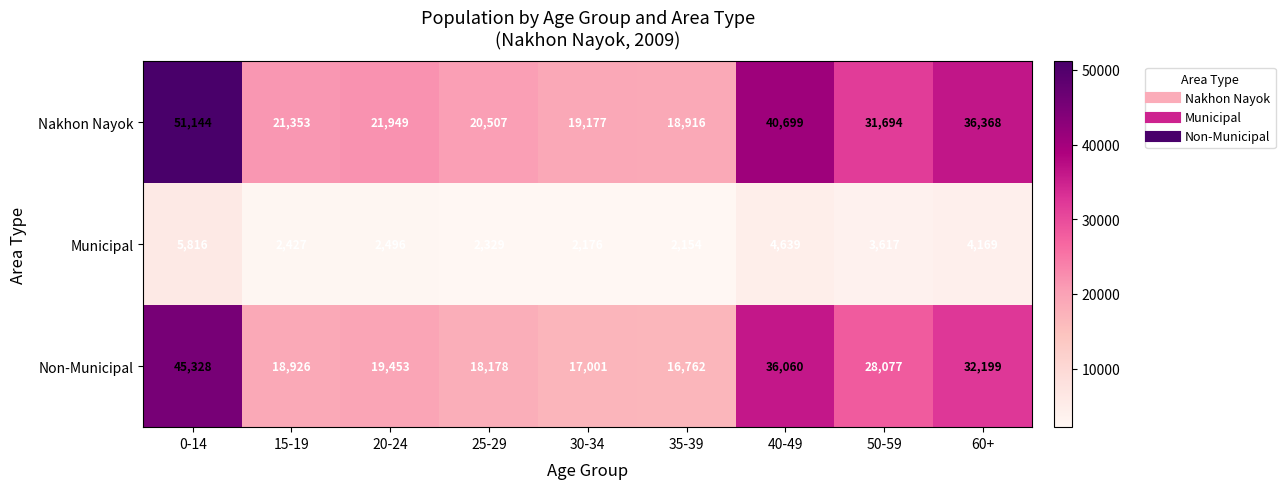

Rank the series by their maximum value, from highest to lowest.

Nakhon Nayok, Non-Municipal, Municipal